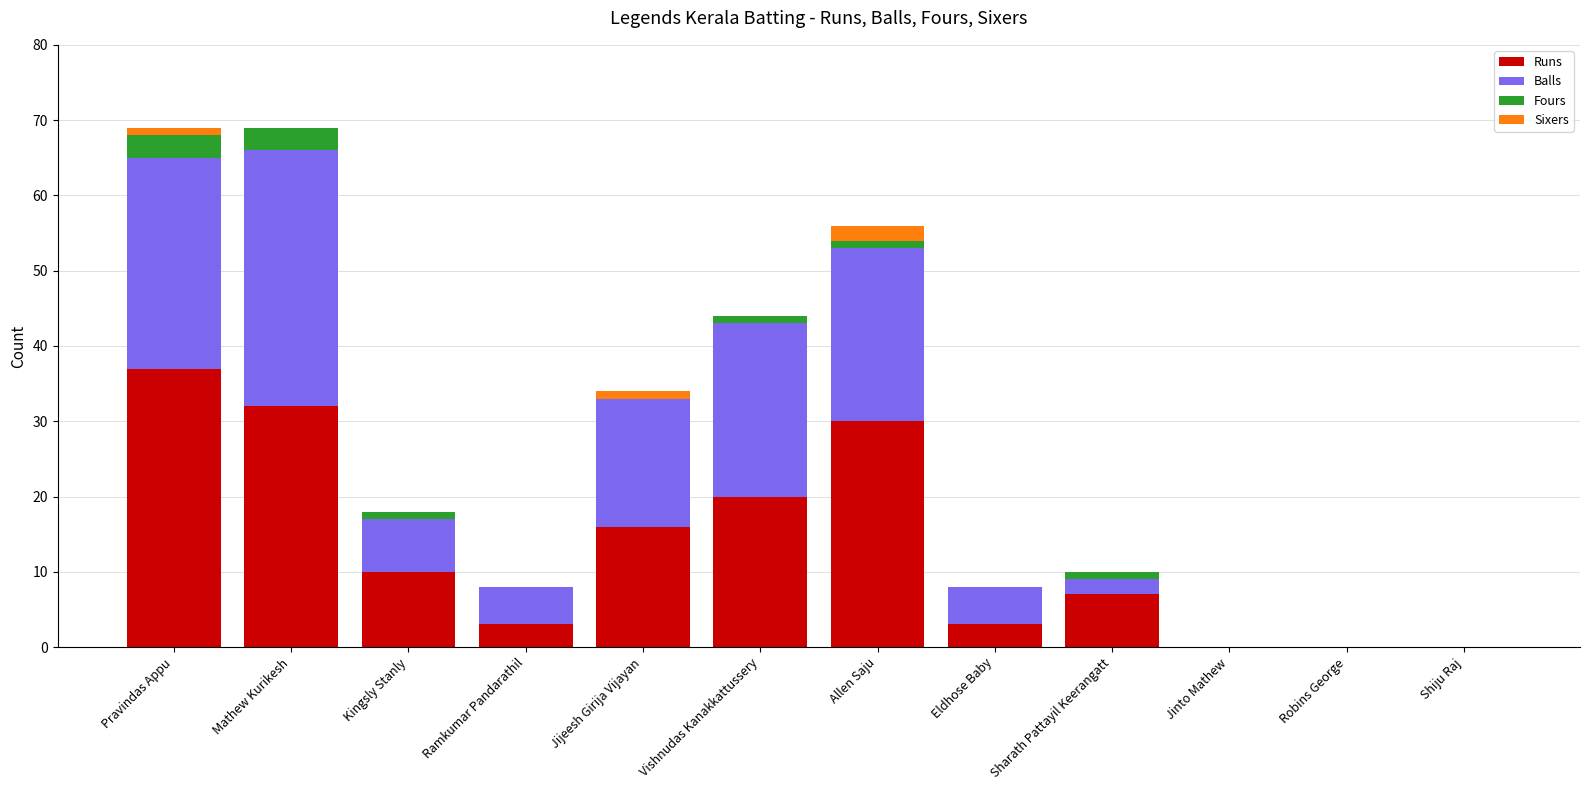

What is the maximum value for Runs?

37